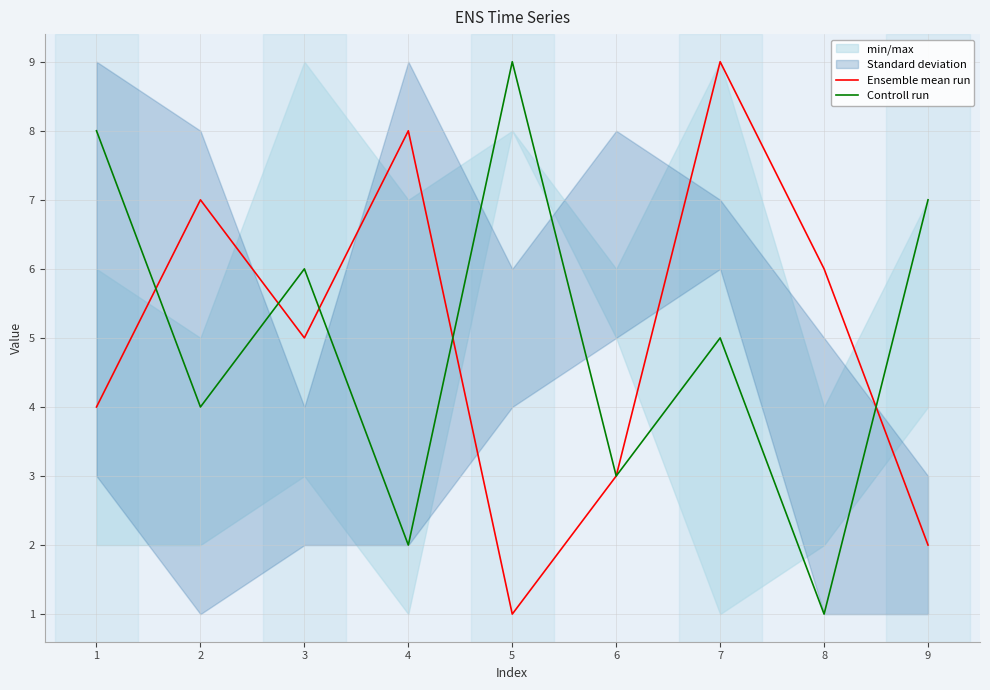

List the labels in order of Ensemble mean run value, largest first.

7, 4, 2, 8, 3, 1, 6, 9, 5